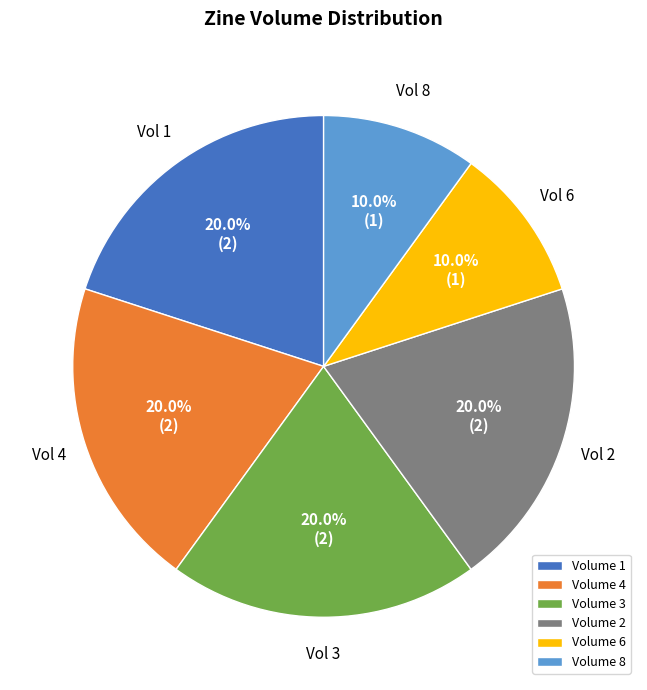

Approximately how many times larger is the value at Volume 6 compared to Volume 4?

0.5